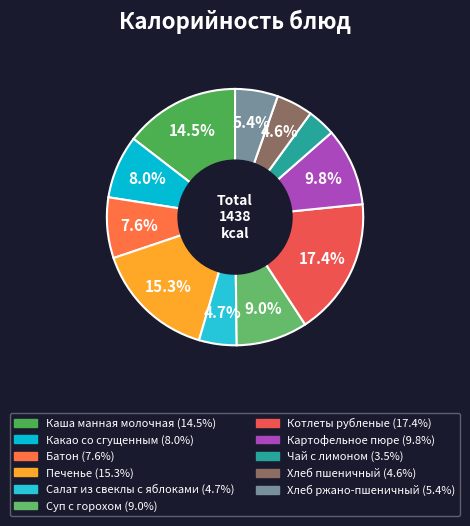

To the nearest percent, what is the average slice percentage?

9%